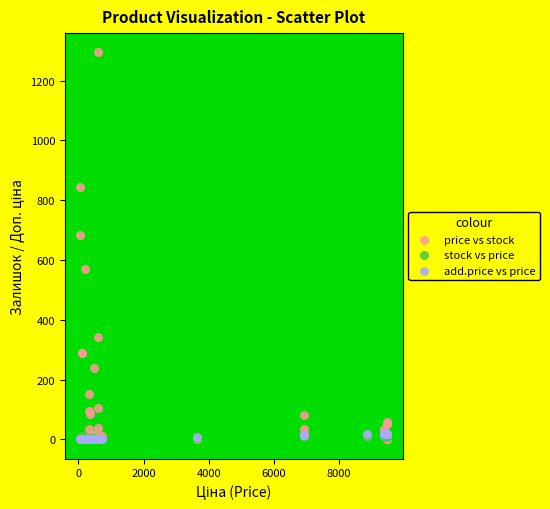

What are all the series names shown in the legend?

price vs stock, stock vs price, add.price vs price